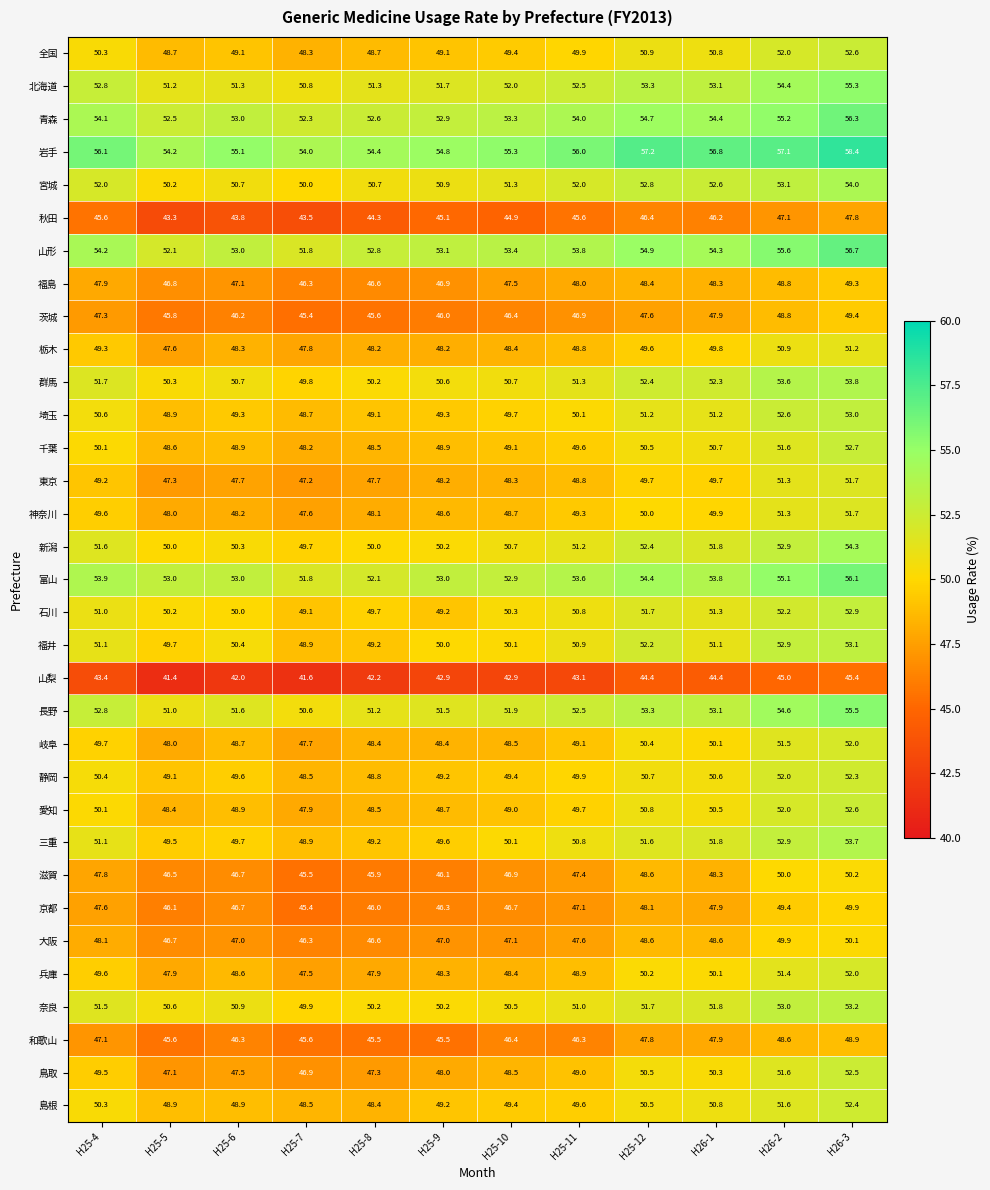

What is the spread (max minus min) of values at H25-11?

12.9